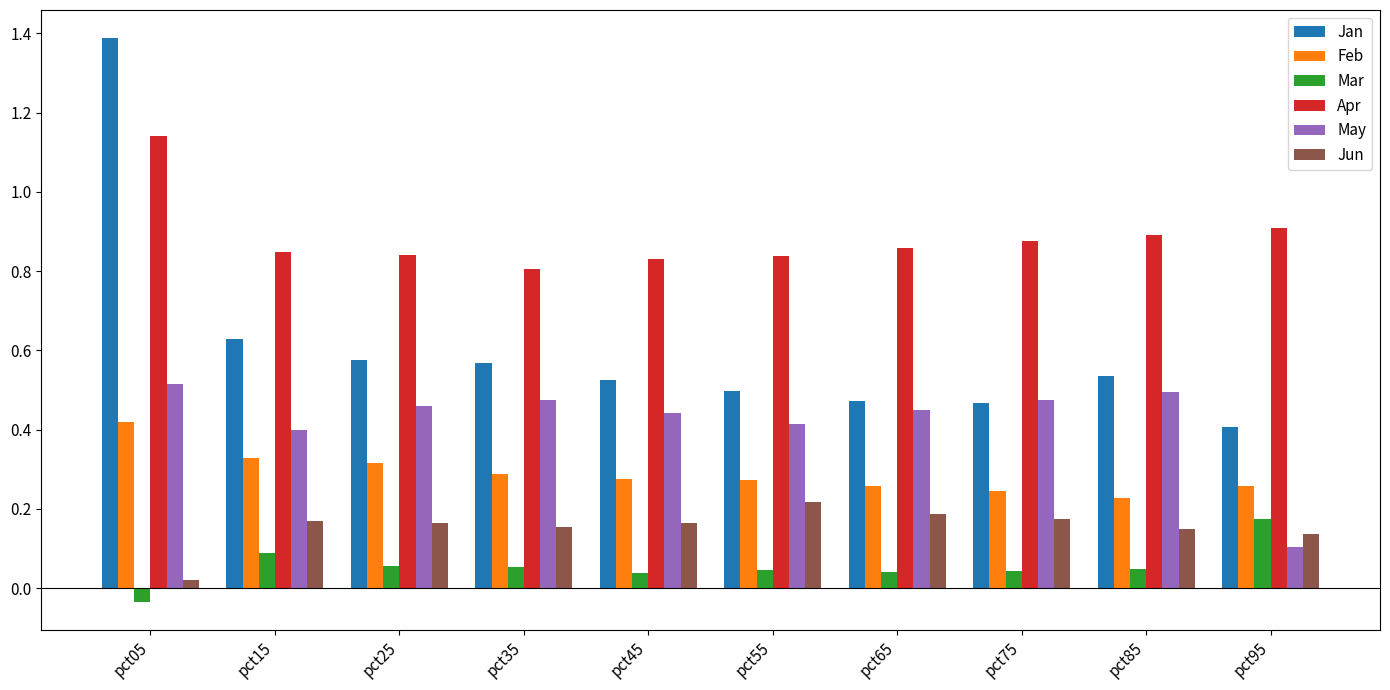

What is the greatest value displayed?

1.4